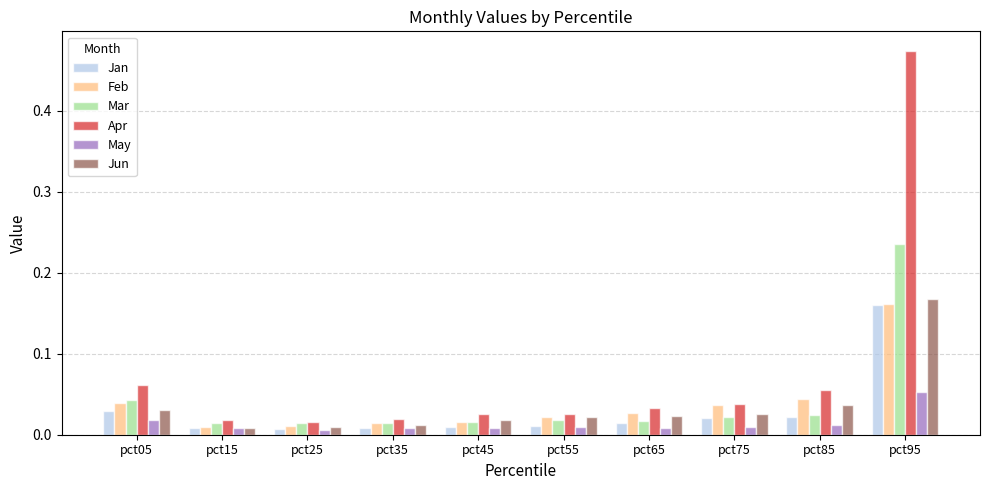

Which series has the largest range (max minus min)?

Apr